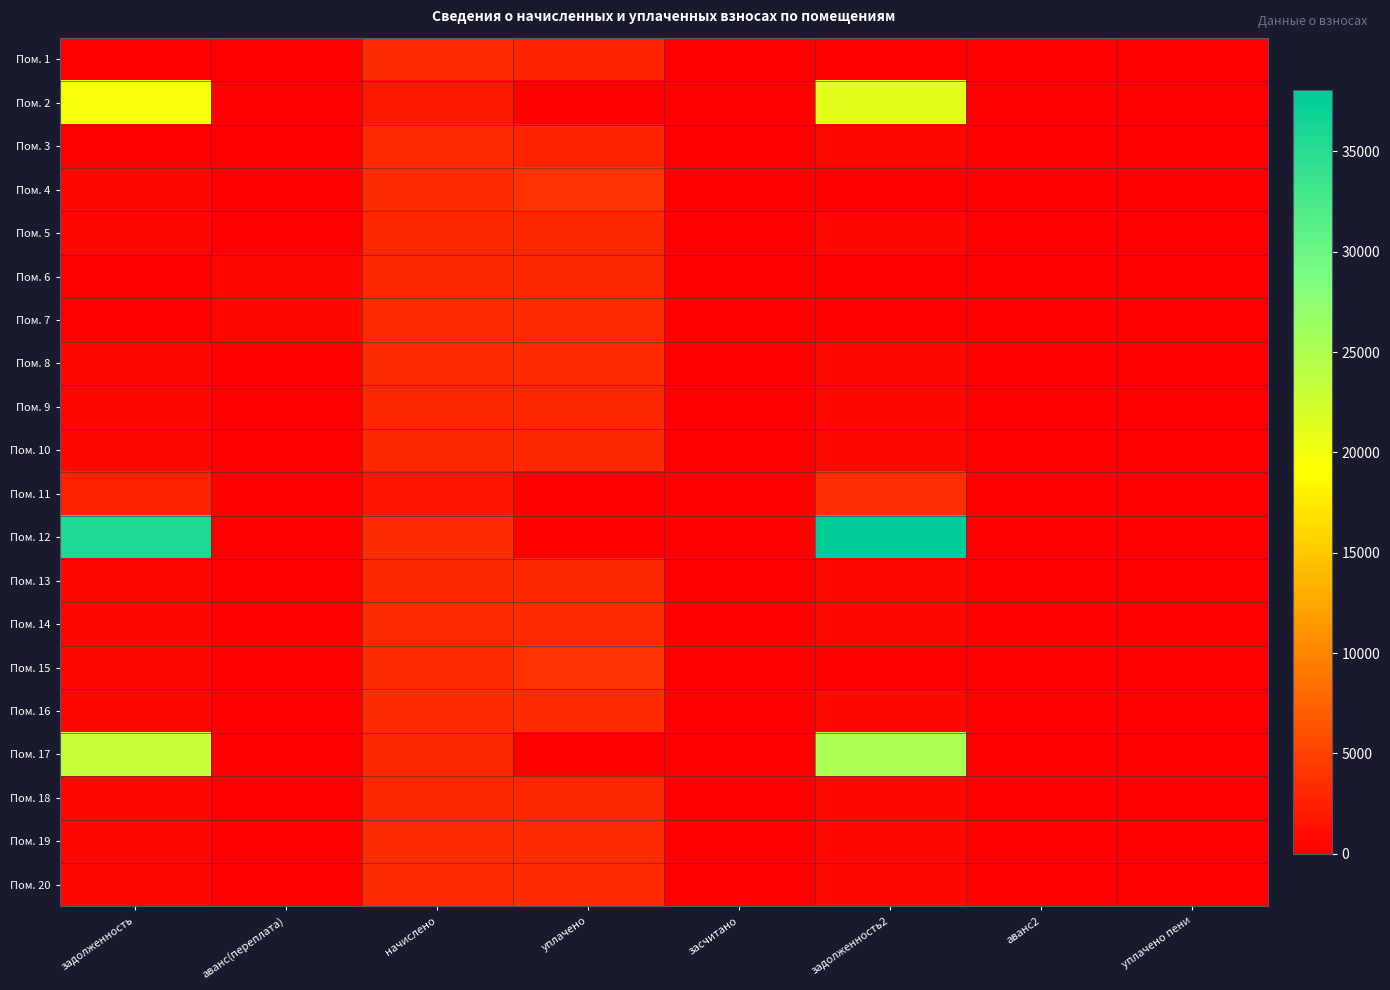

Which category has the lowest value across all series?

задолженность